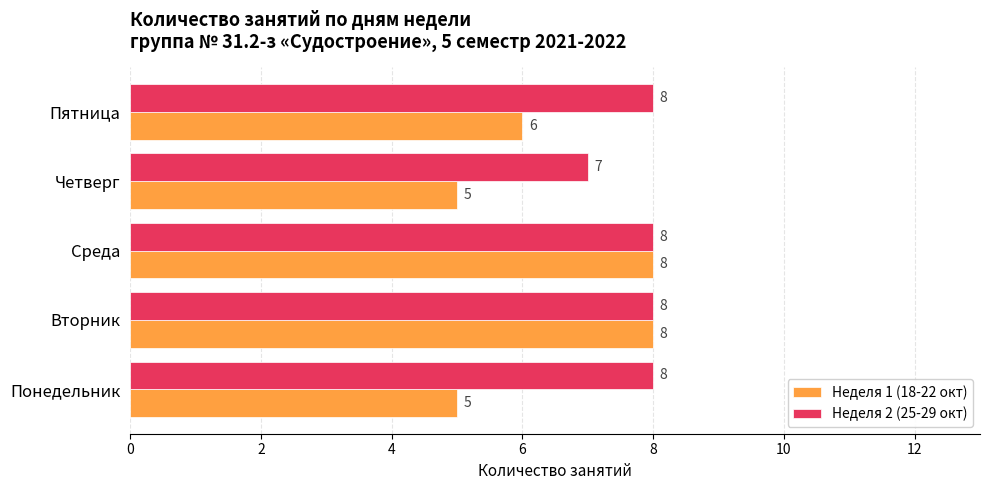

The value of Неделя 2 (25-29 окт) at Четверг is 7. True or false?

True